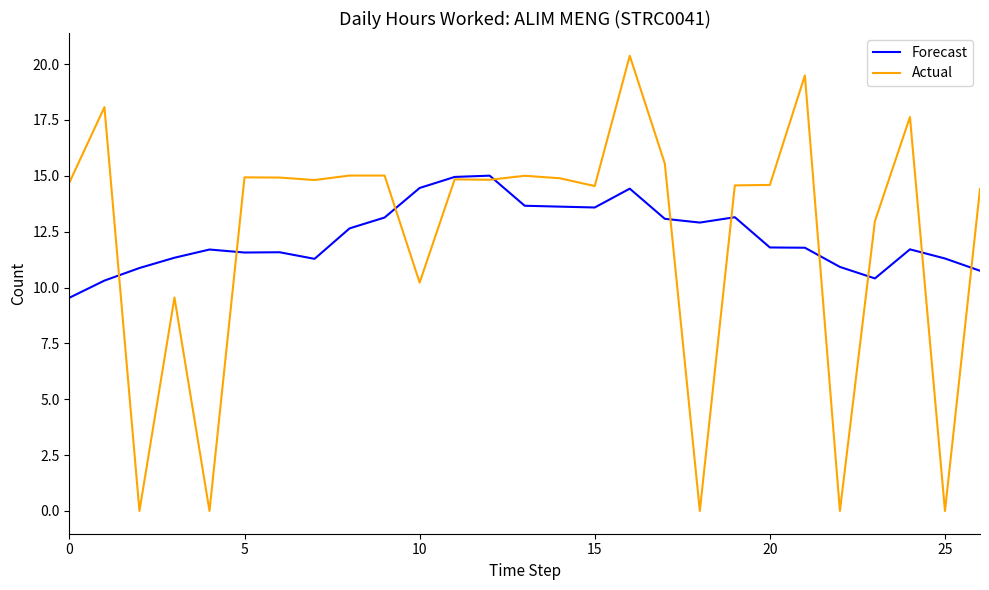

Which series has the widest spread of values?

Actual